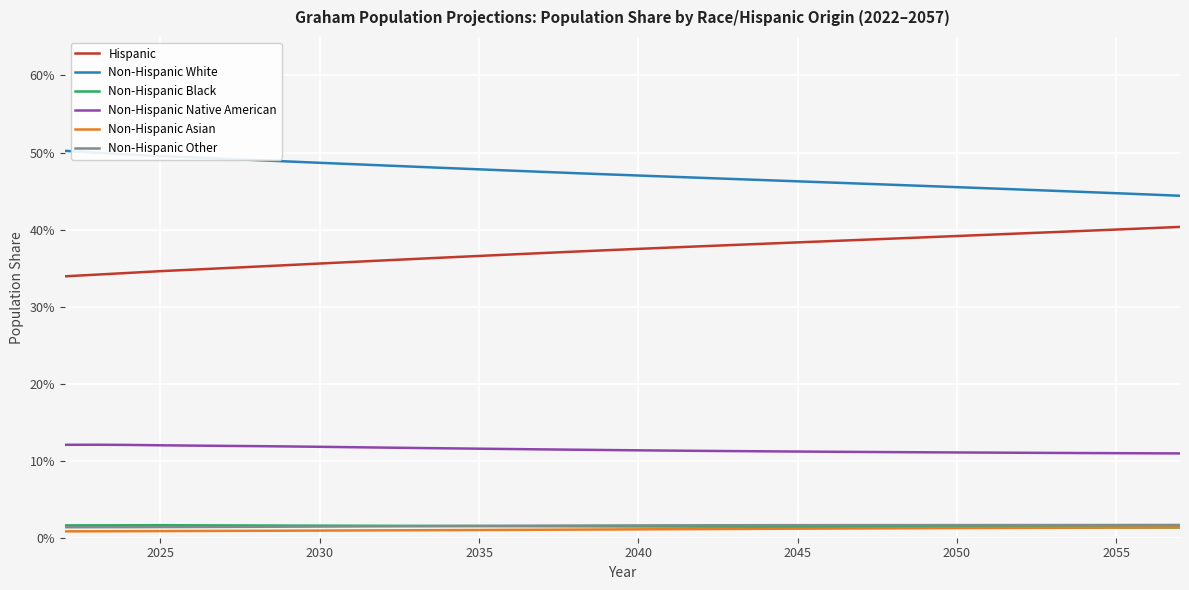

Which series has the widest spread of values?

Hispanic